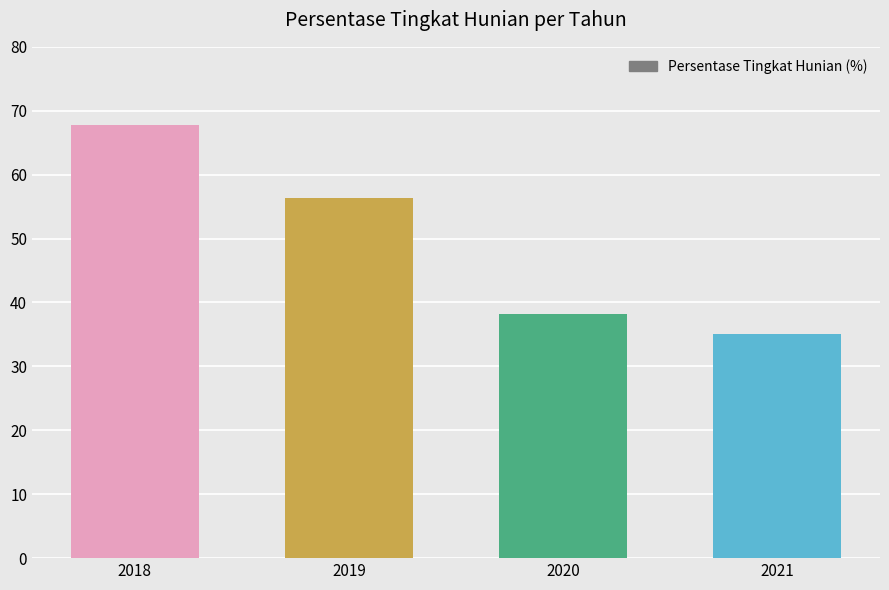

Reading left to right, what are all the values shown in this chart?

67.8	56.3	38.2	35.0